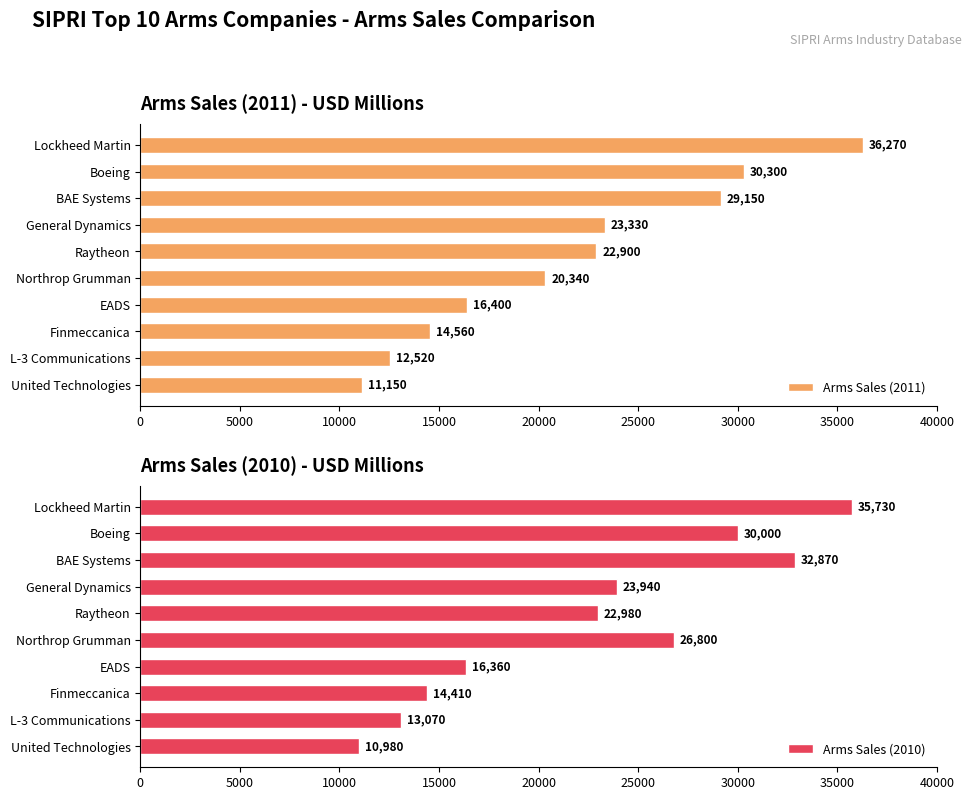

Which series has the largest total across all categories?

Arms Sales (2010)